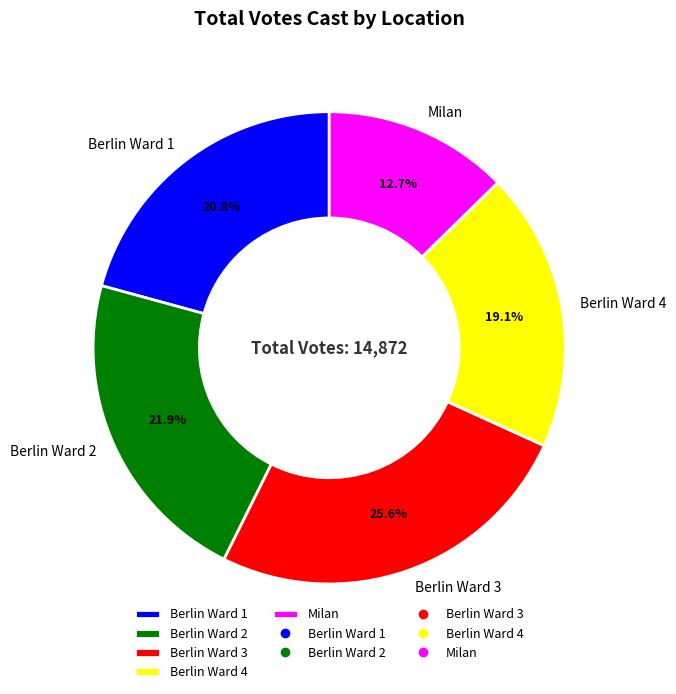

What is the ratio of the value at Berlin Ward 2 to the value at Berlin Ward 1?

1.1